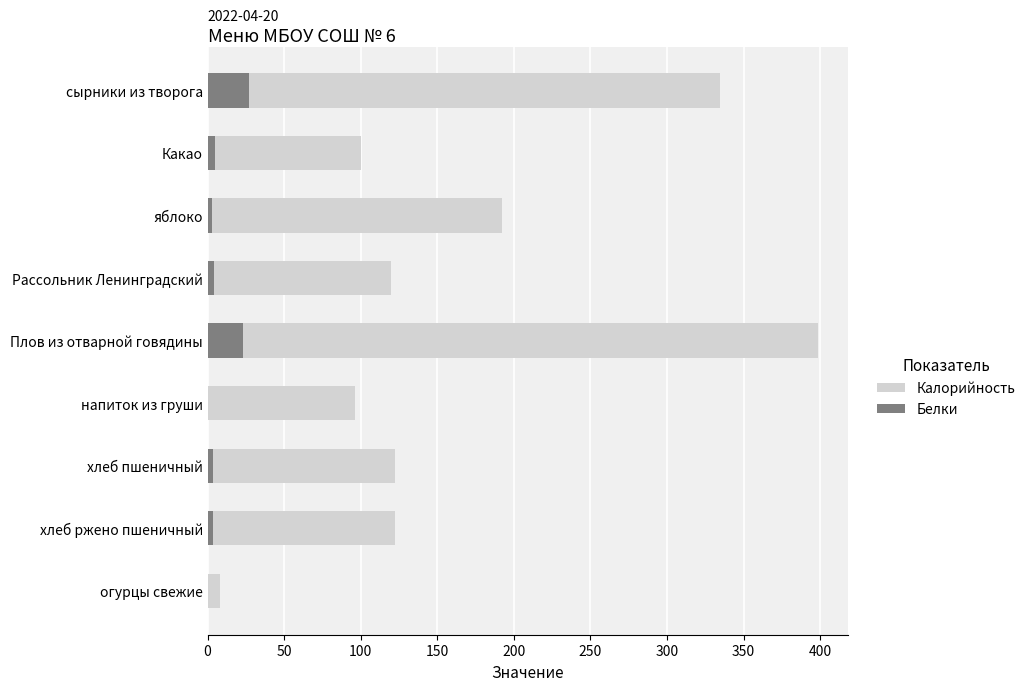

Is it true that Белки equals 6.0 at хлеб пшеничный?

False